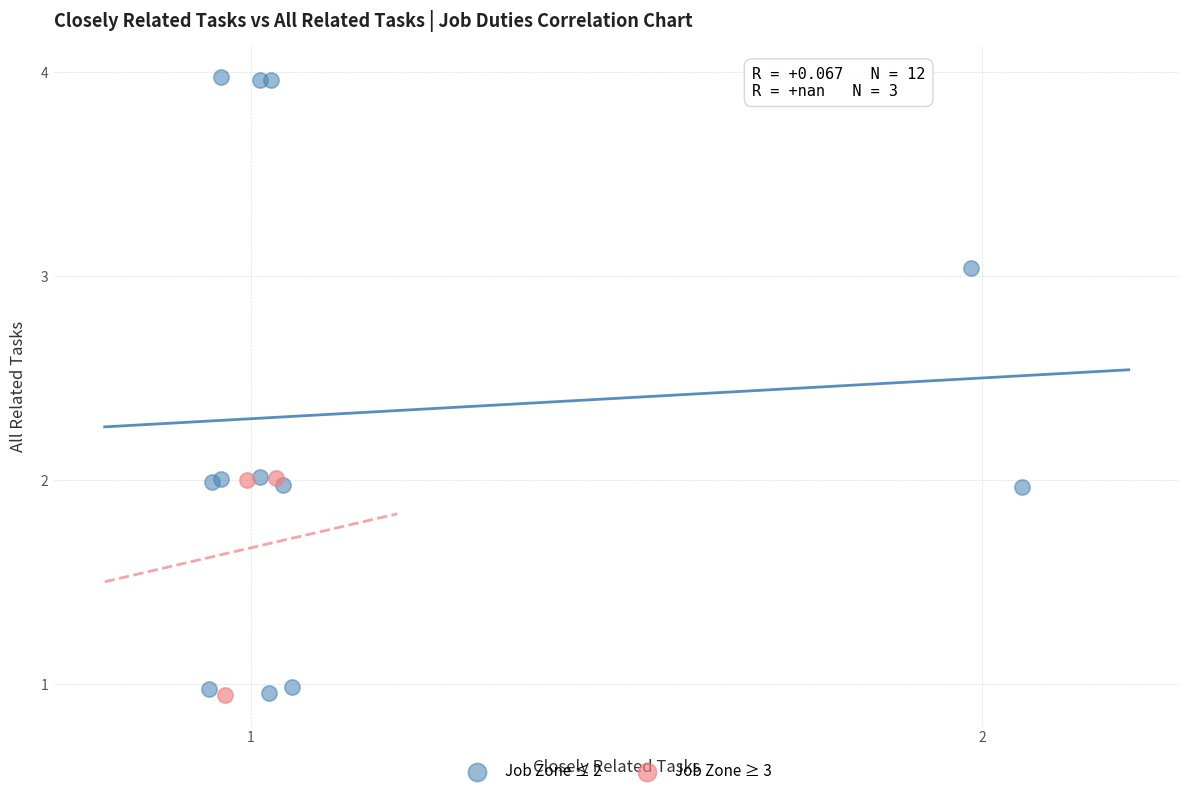

Which series has the widest spread of Y values?

Job Zone ≤ 2